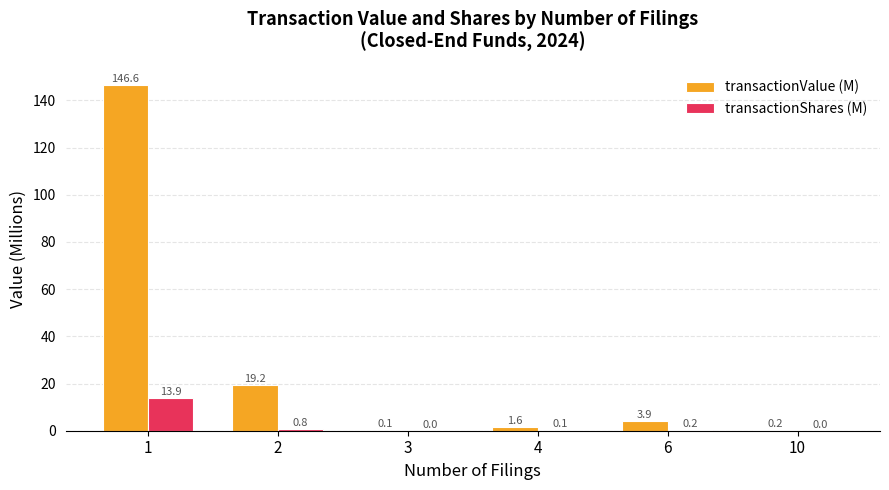

What is the average value of the transactionShares (M) series?

2.5